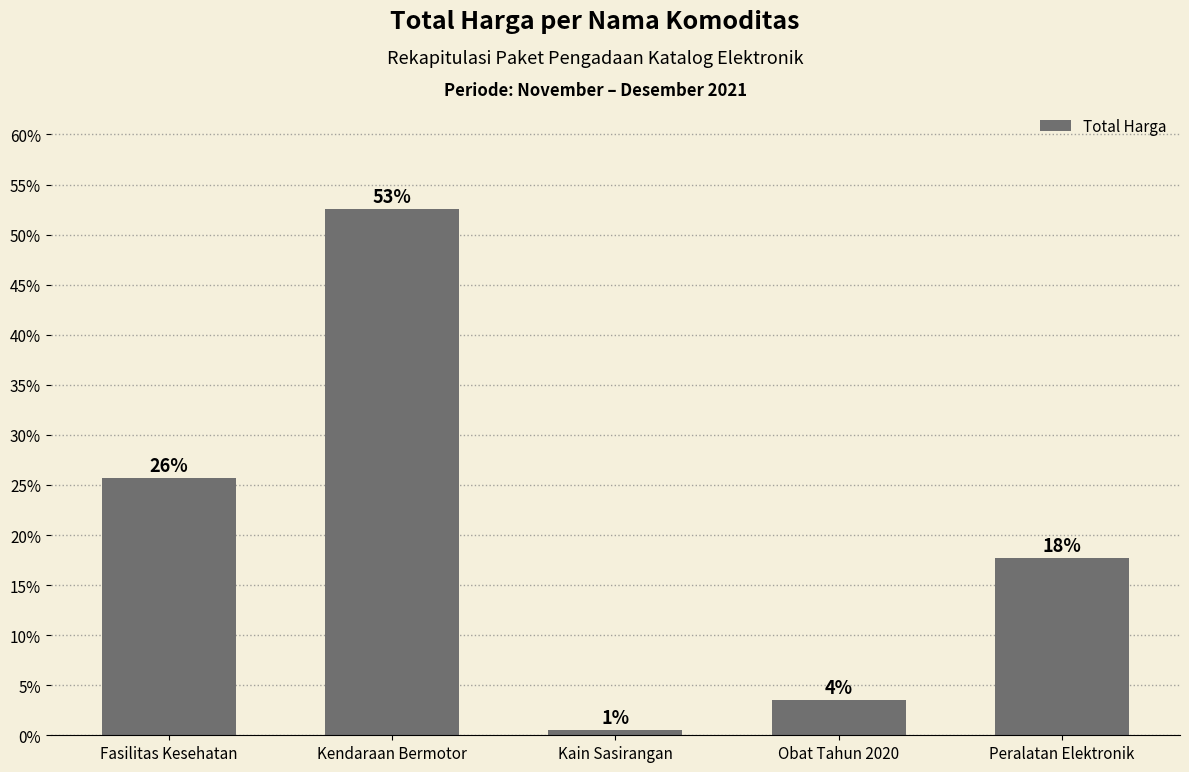

How many bars are there in total?

5